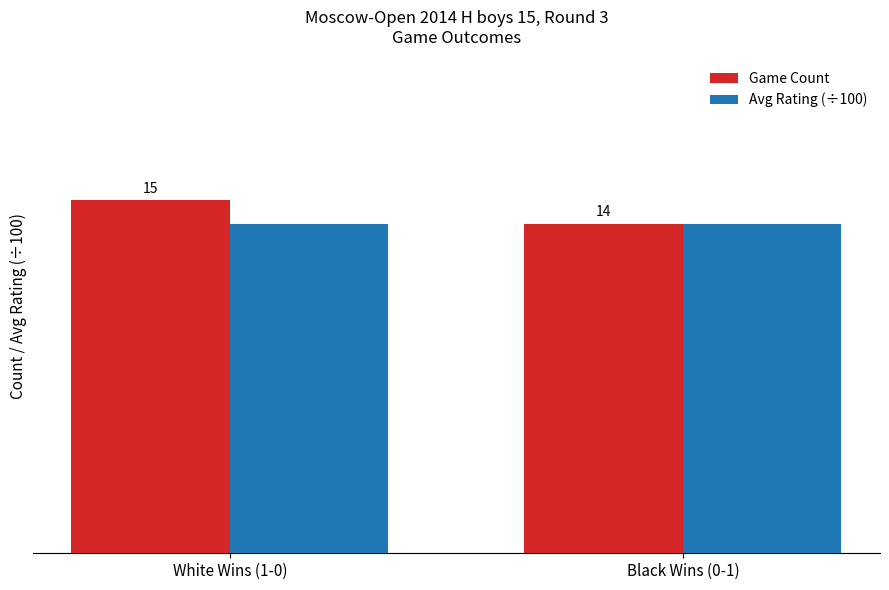

List the series in order of their peak value, lowest first.

Avg Rating (÷100), Game Count